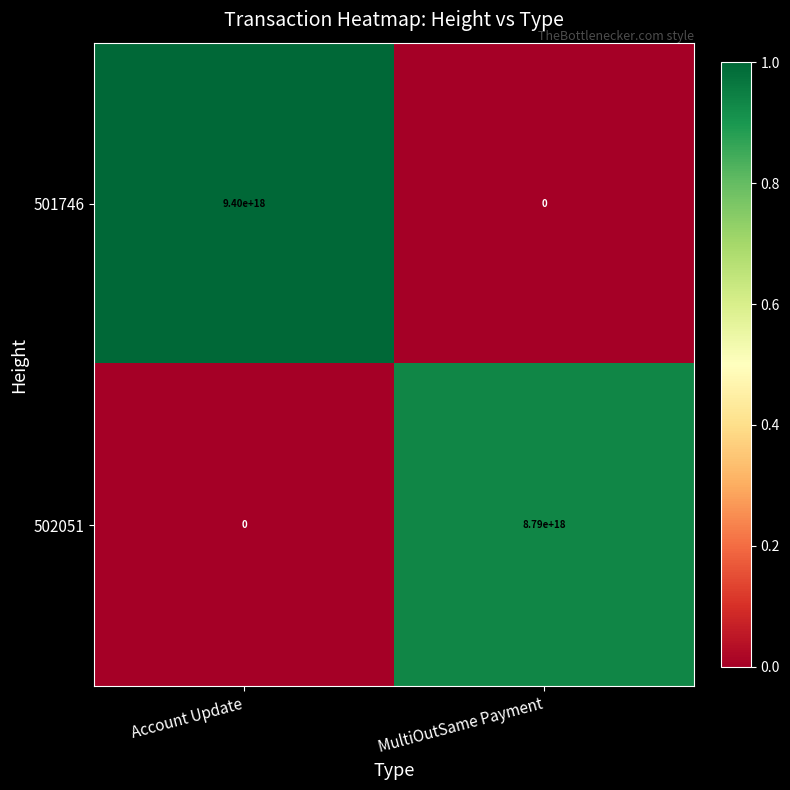

List the series in order of their overall mean, lowest first.

502051, 501746